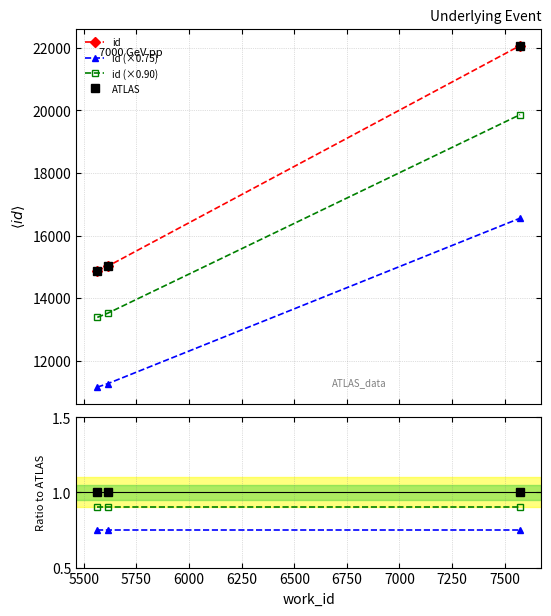

What is the value of the ATLAS point at the 2nd from the left?

1.0